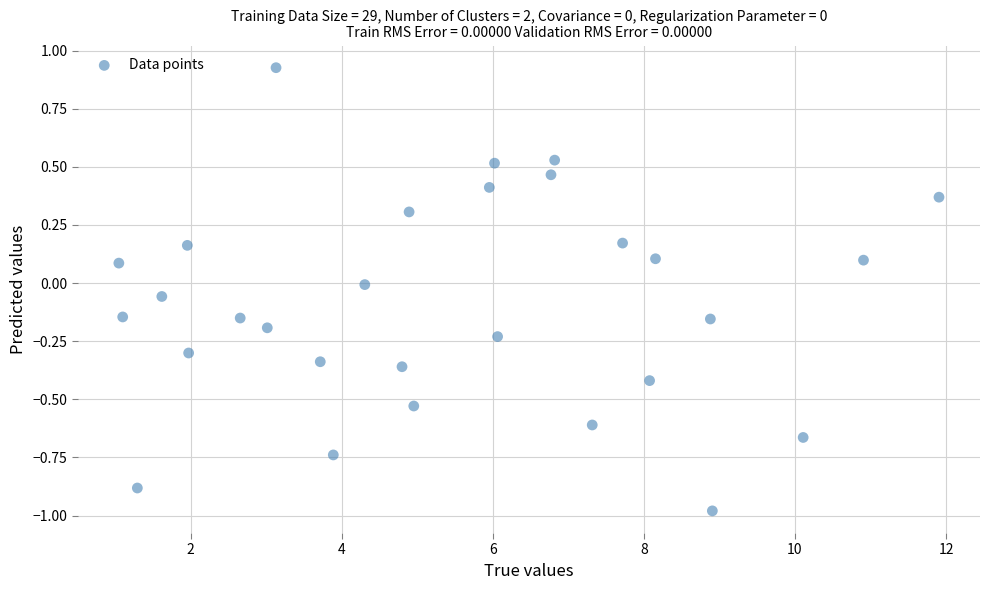

What is the range of Y values (max minus min)?

1.9